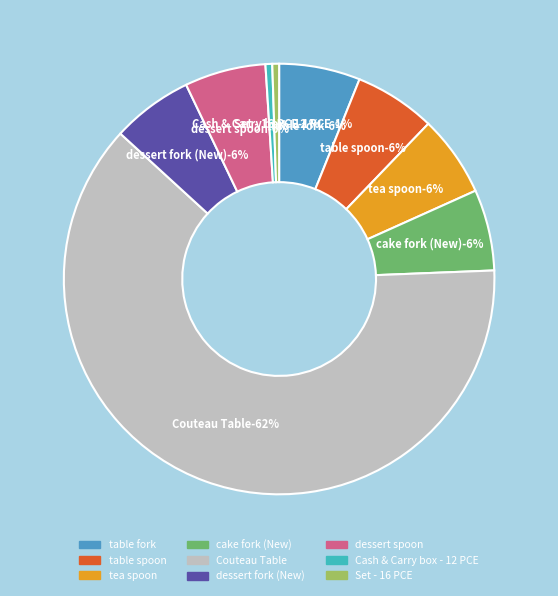

What is the total percentage of Couteau Table and dessert spoon?

68.5%